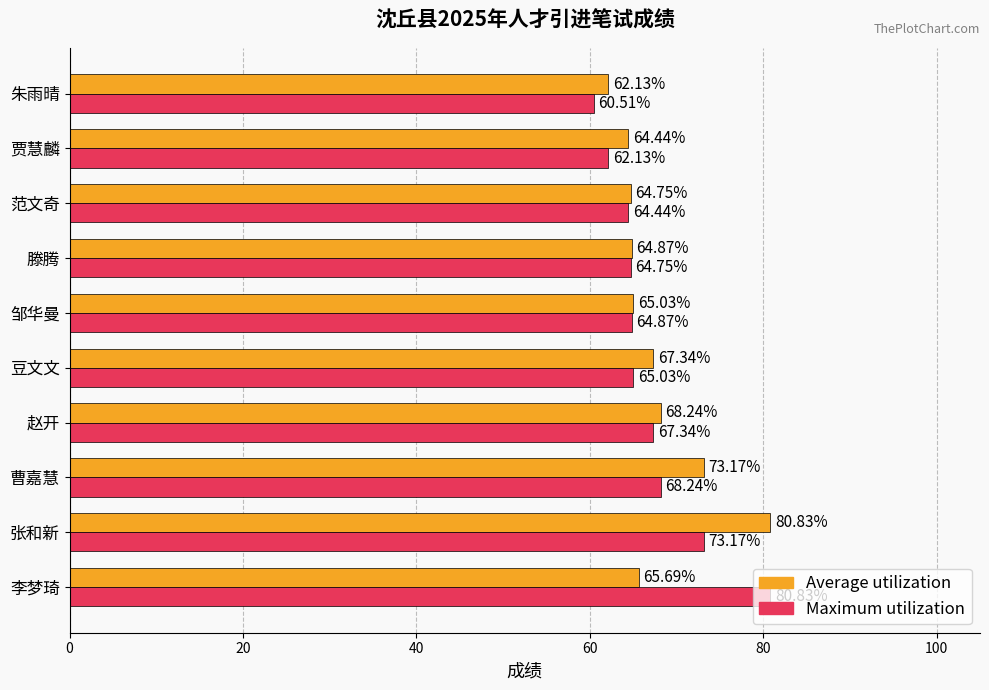

Rank the categories by Maximum utilization value from lowest to highest.

朱雨晴, 贾慧麟, 范文奇, 滕腾, 邹华曼, 豆文文, 赵开, 曹嘉慧, 张和新, 李梦琦